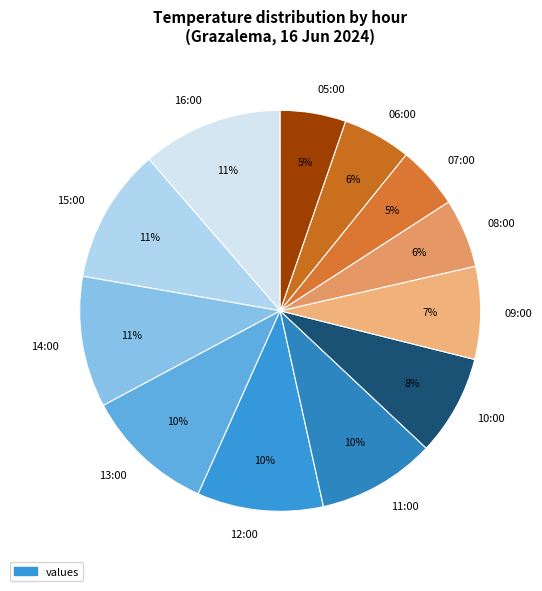

To the nearest percent, what is the combined percentage of 09:00 and 14:00?

18%